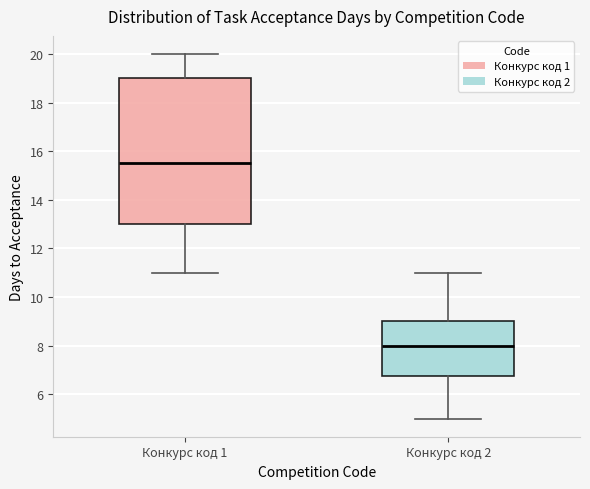

Which box's median line is the lowest?

Конкурс код 2